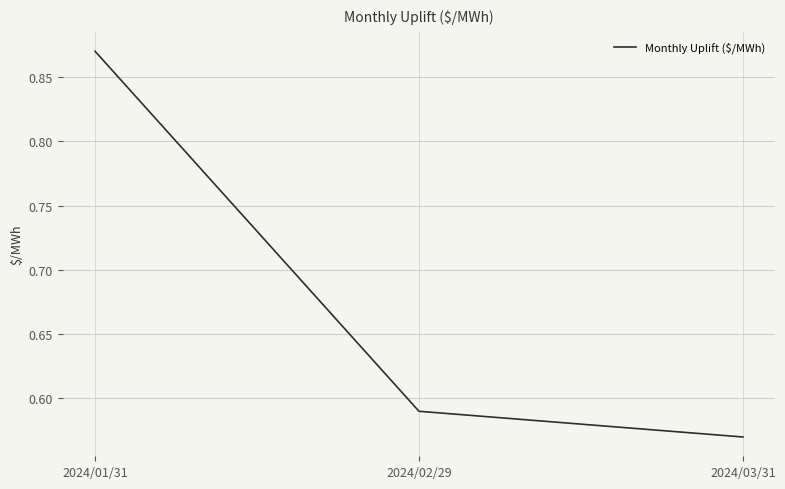

Does the chart display data point markers on the line(s)?

No